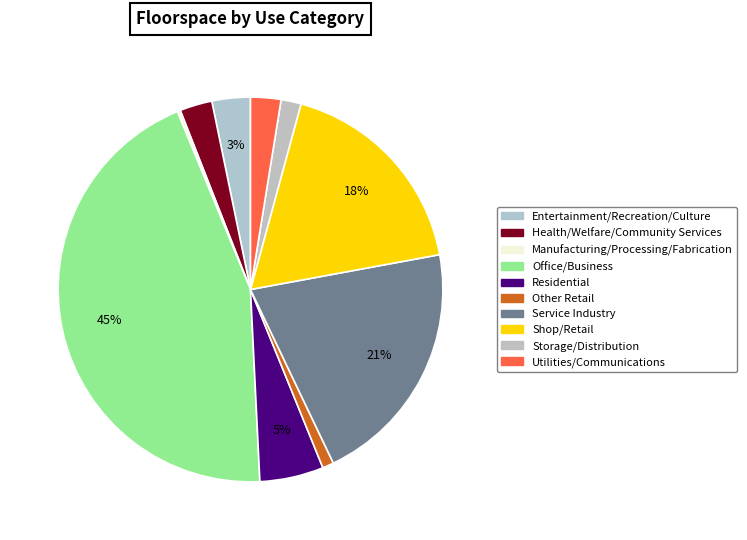

Rank the categories by value from lowest to highest.

Manufacturing/Processing/Fabrication, Other Retail, Storage/Distribution, Utilities/Communications, Health/Welfare/Community Services, Entertainment/Recreation/Culture, Residential, Shop/Retail, Service Industry, Office/Business